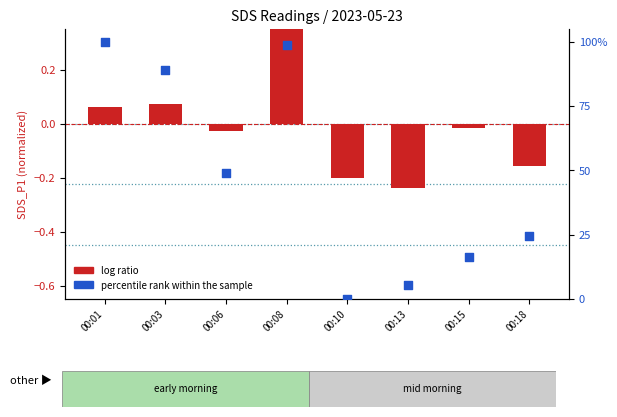

Which series contains the lowest Y value?

log ratio